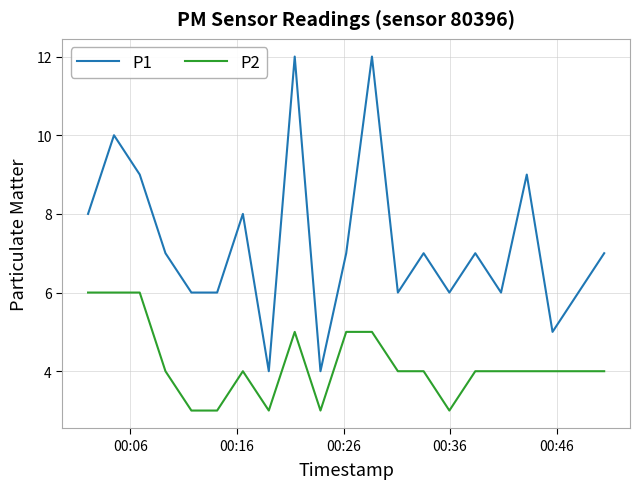

True or false: P1 and P2 cross at least once.

False